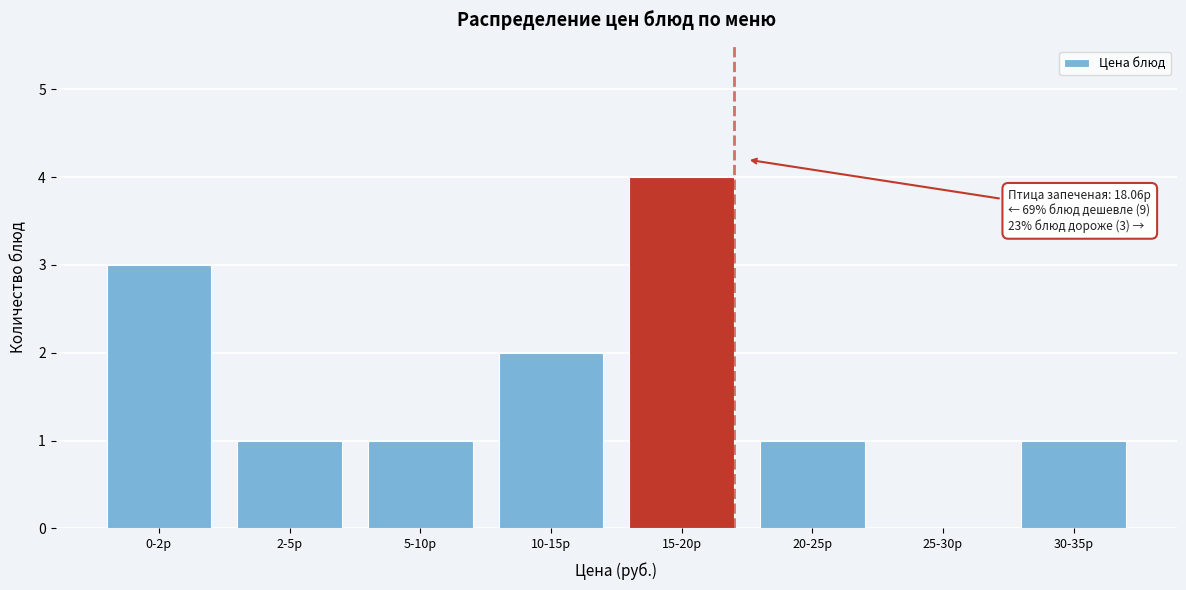

Reading left to right, transcribe all the data shown in this chart.

0-2р=3	2-5р=1	5-10р=1	10-15р=2	15-20р=4	20-25р=1	25-30р=0	30-35р=1